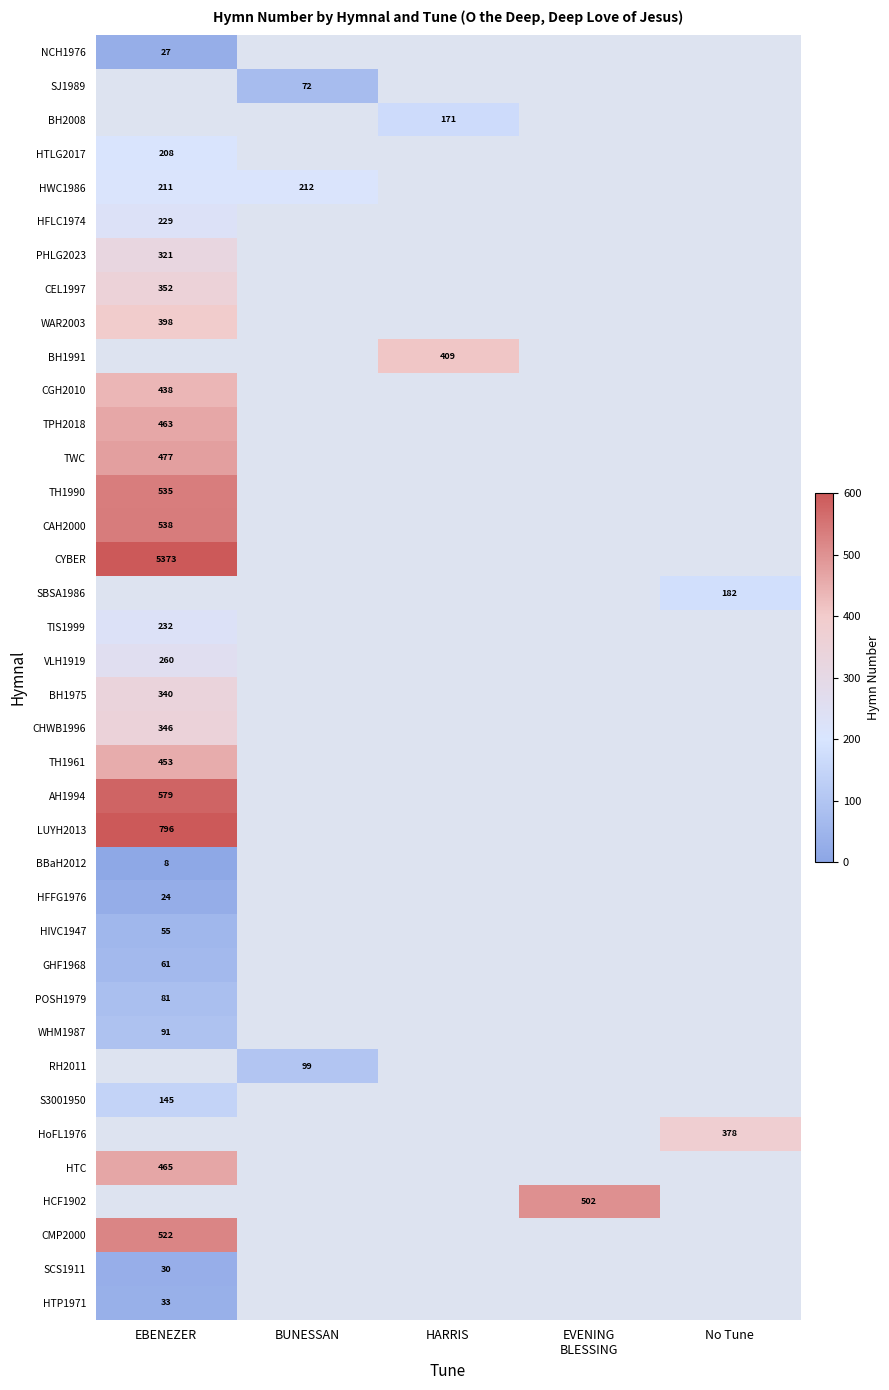

Which has a higher value, EVENING
BLESSING or EBENEZER?

EBENEZER